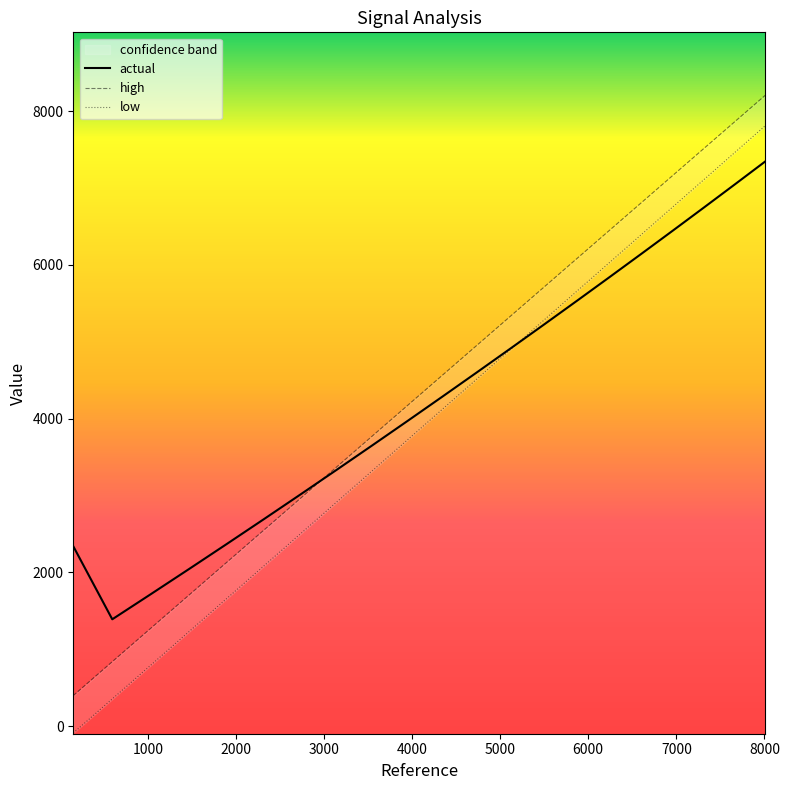

Is this an area chart (filled region under the line)?

No